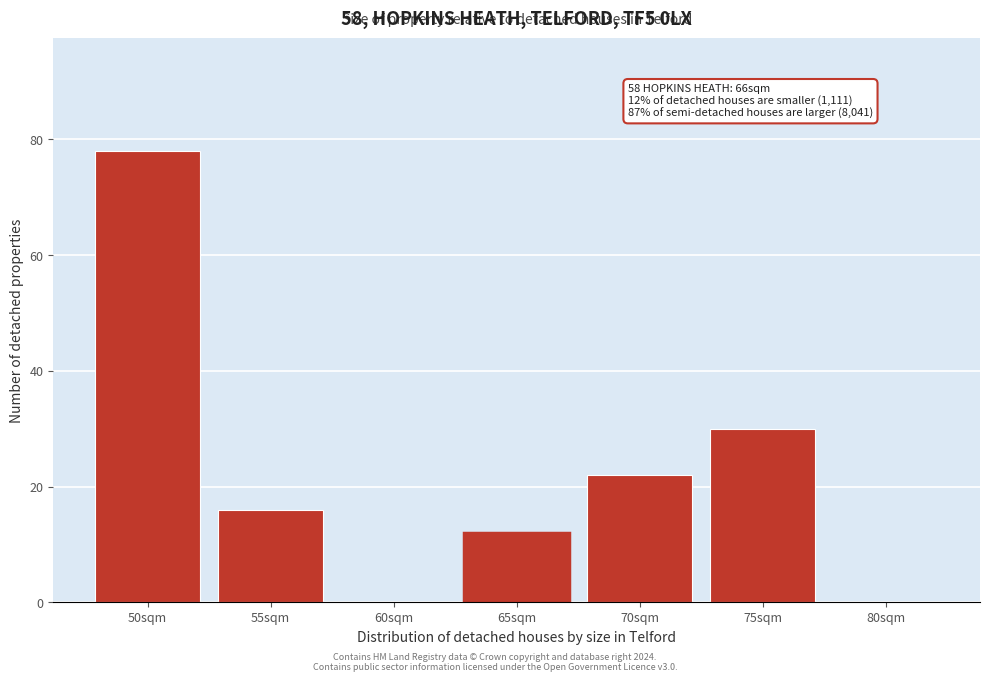

Reading right to left, extract all data points from this chart.

80sqm=0	75sqm=30	70sqm=22	65sqm=12	60sqm=0	55sqm=16	50sqm=78